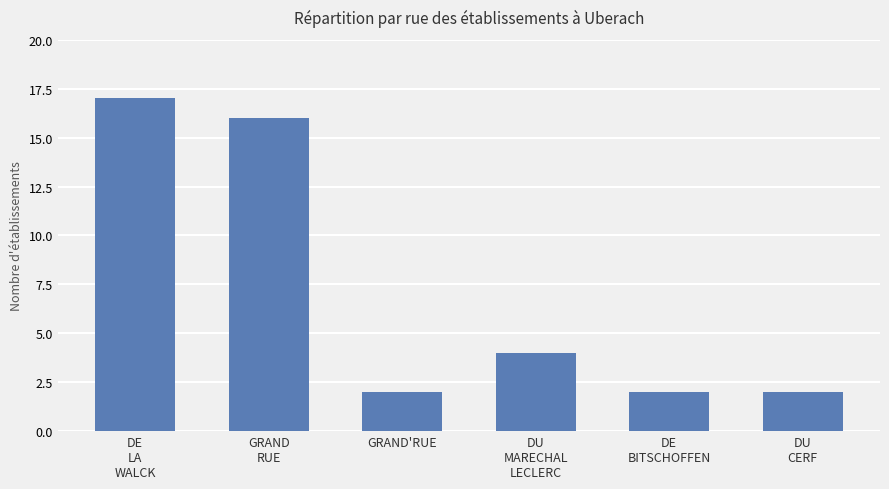

What is the value of the 6th bar from the left?

2